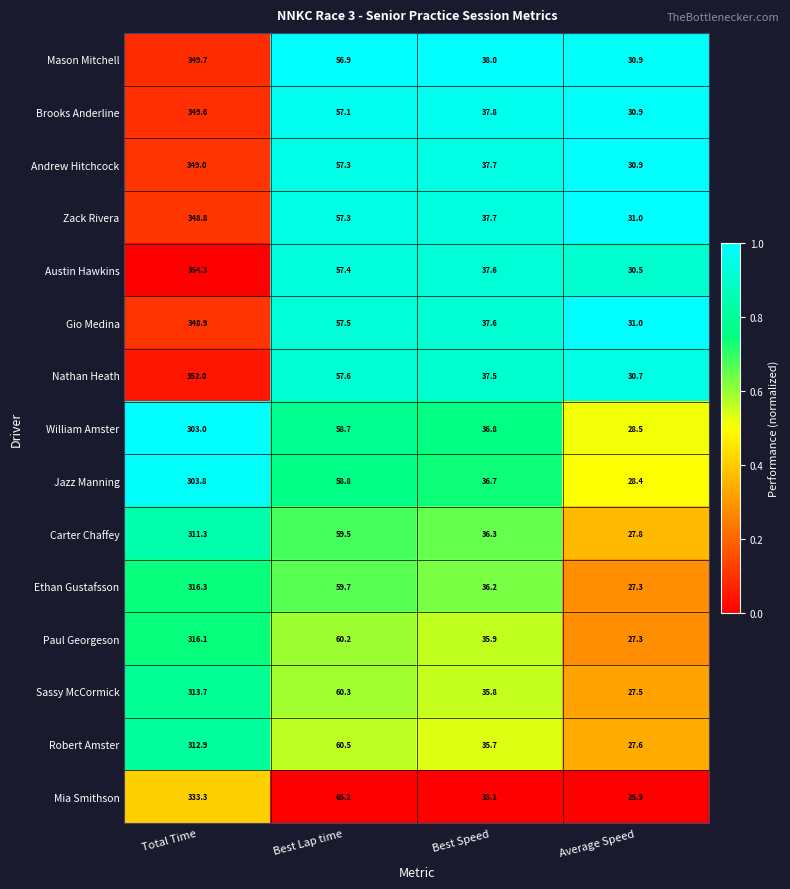

Read the Andrew Hitchcock value at Best Lap time.

57.3